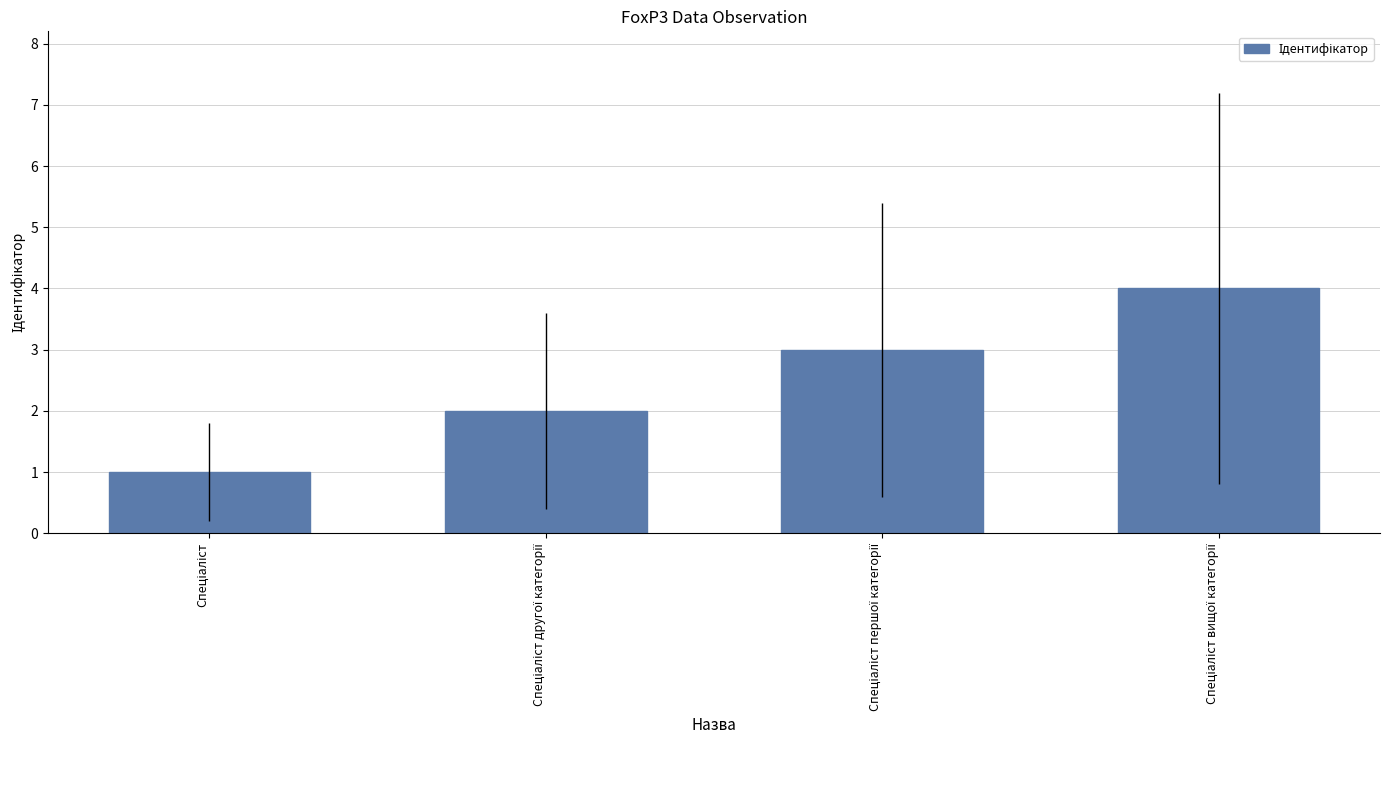

What is the sum of all values?

10